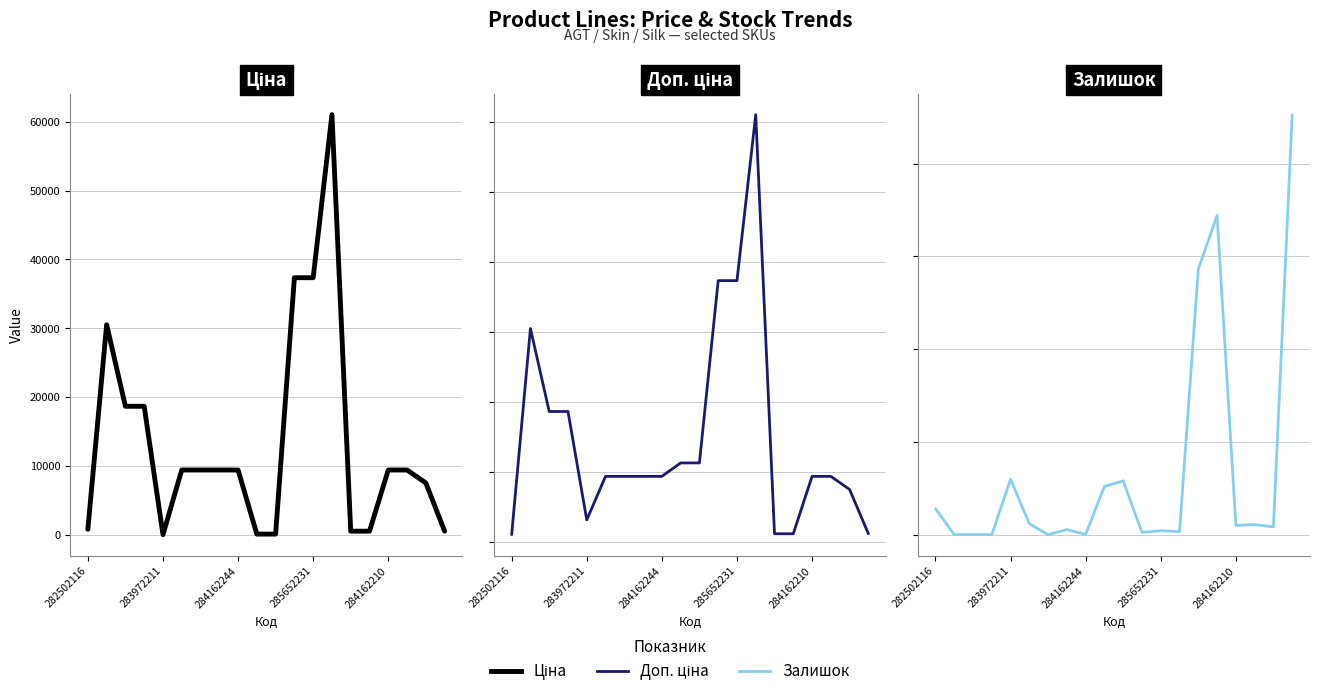

Between 284162210 and 11, which series saw the biggest shift?

Ціна